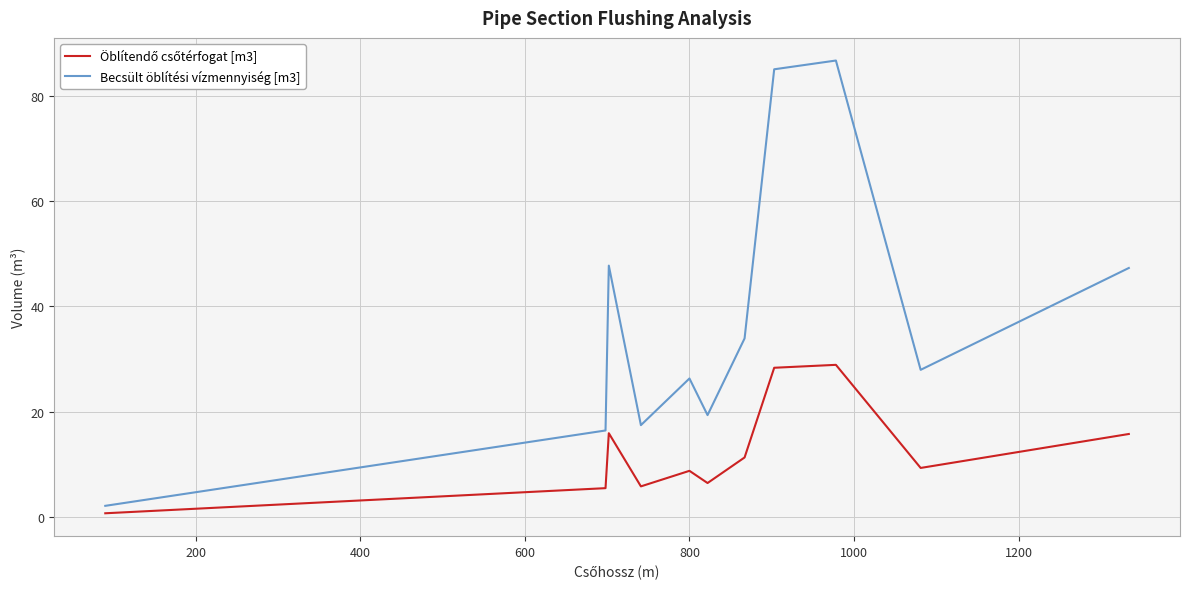

Which series has the widest spread of values?

Becsült öblítési vízmennyiség [m3]